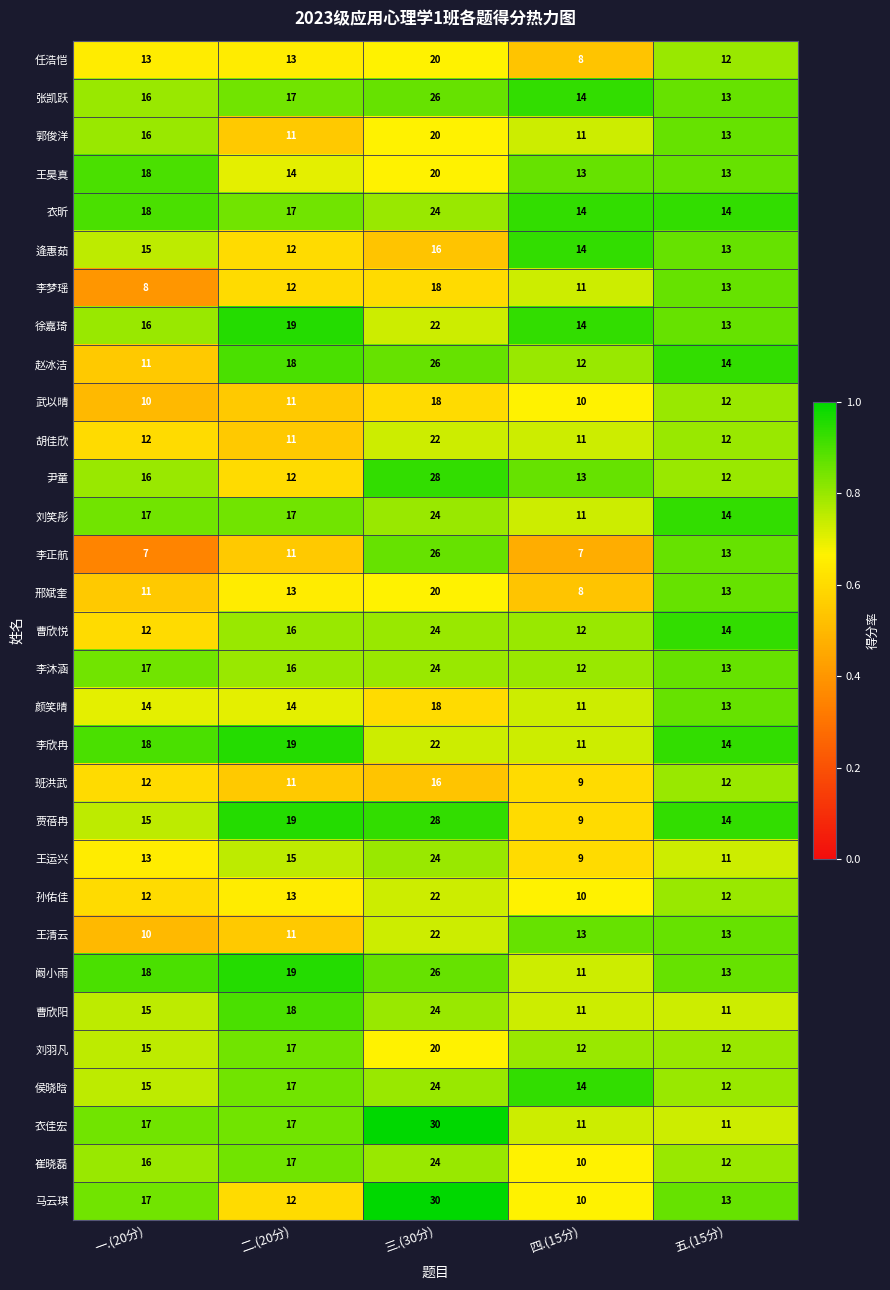

True or false: 侯晓晗 has a value of 23 at 二.(20分).

False